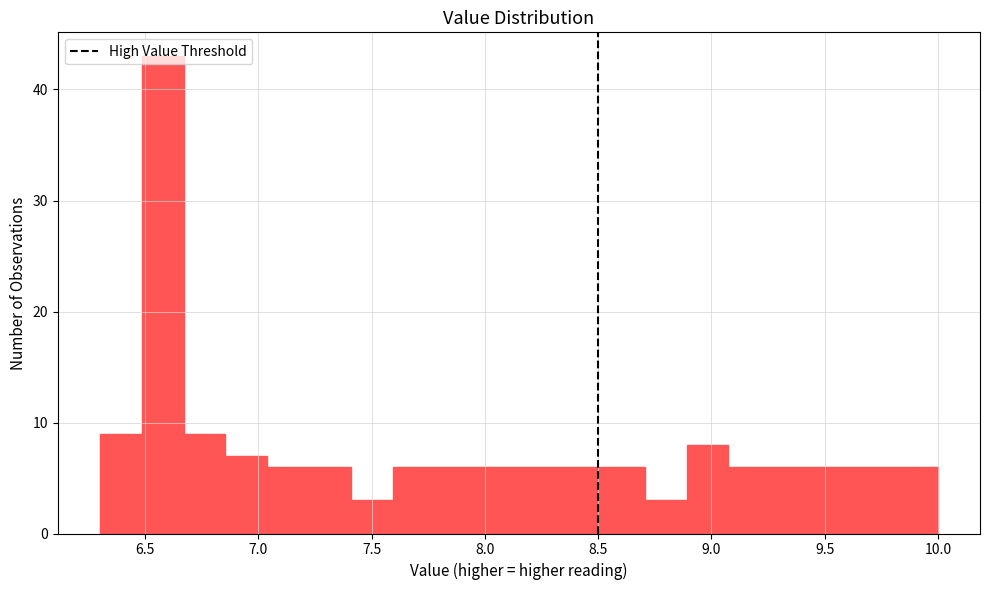

Around what value on the x-axis is the tallest bar? Give the approximate position of its centre, as read against the axis.

6.60